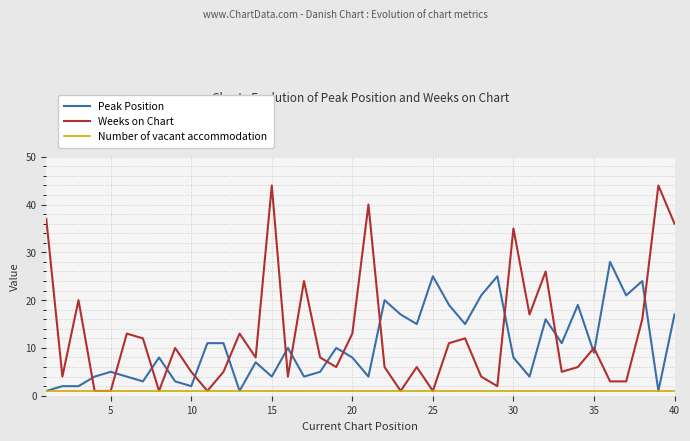

Rank the series by their maximum value, from highest to lowest.

Weeks on Chart, Peak Position, Number of vacant accommodation